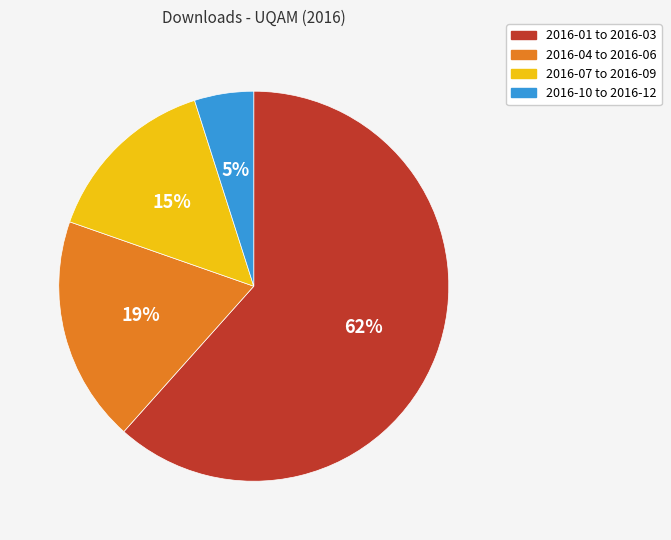

To the nearest percent, what is the average slice percentage?

25%